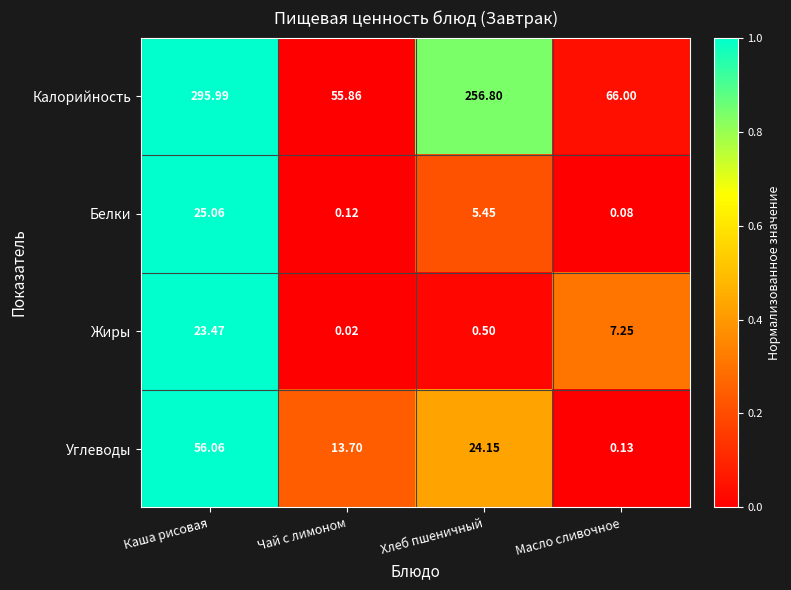

At which label does Жиры reach its minimum?

Чай с лимоном